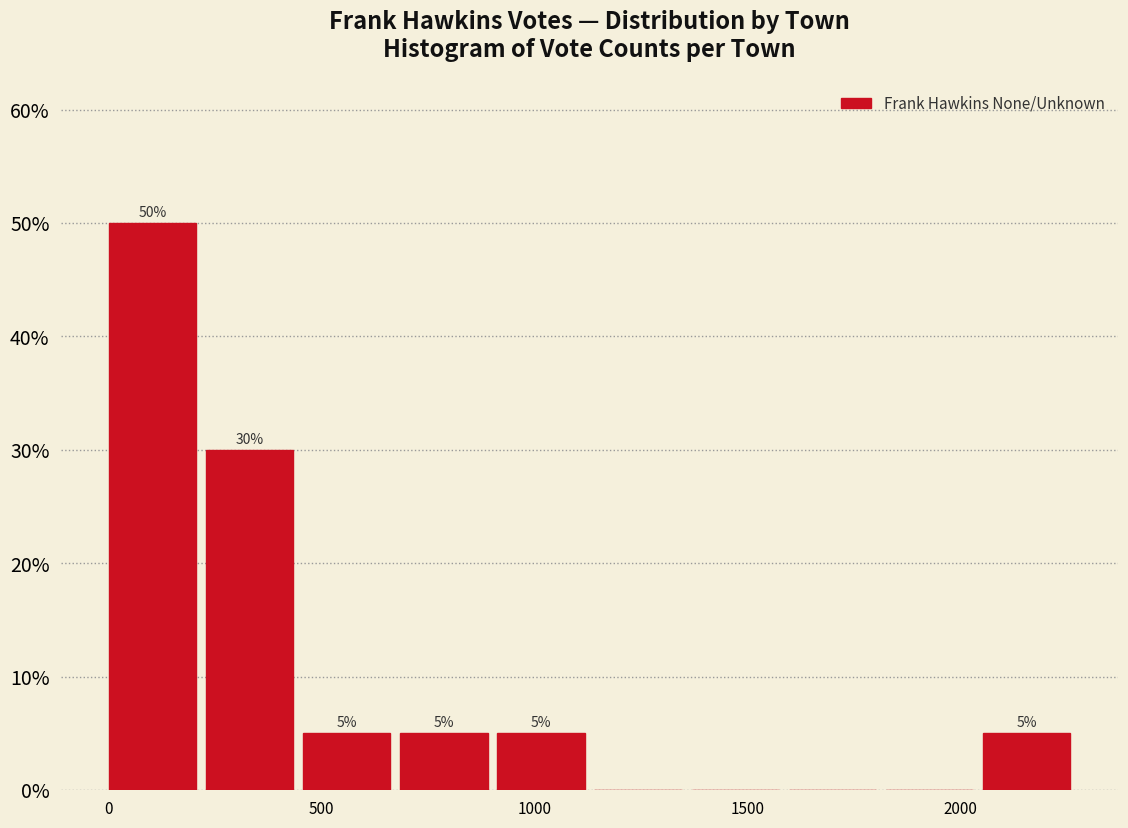

Which range on the x-axis has the tallest bar?

0 to 250